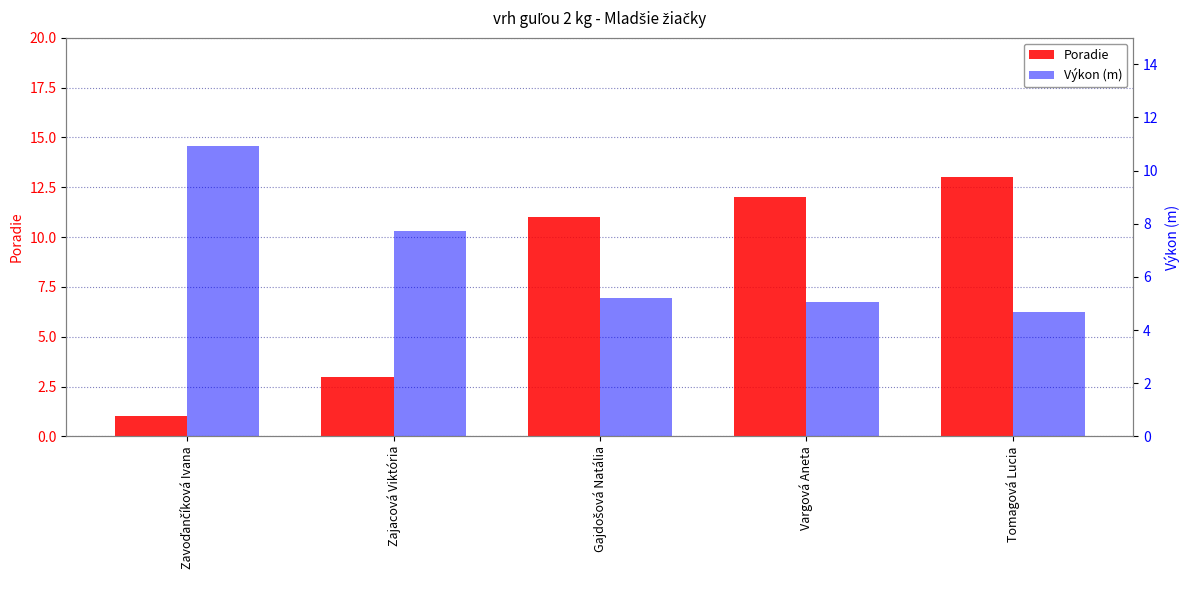

At which category is the sum across all series the highest?

Tomagová Lucia